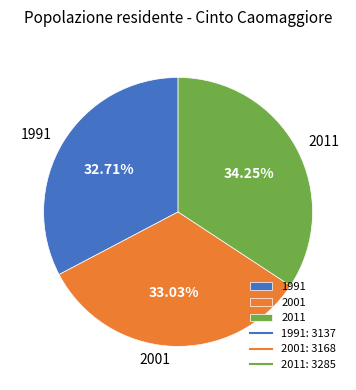

Combined, do 2001 and 2011 account for over 50%?

Yes